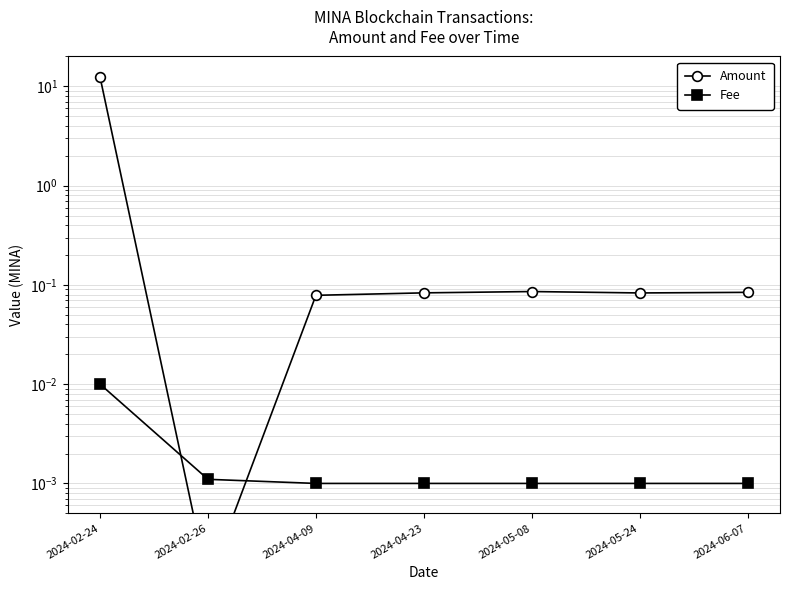

What is the label of the 3rd point from the right?

2024-05-08